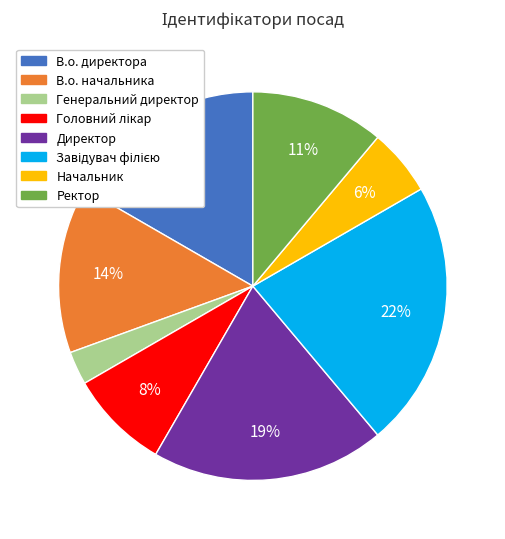

Between Начальник and В.о. директора, which is larger?

В.о. директора